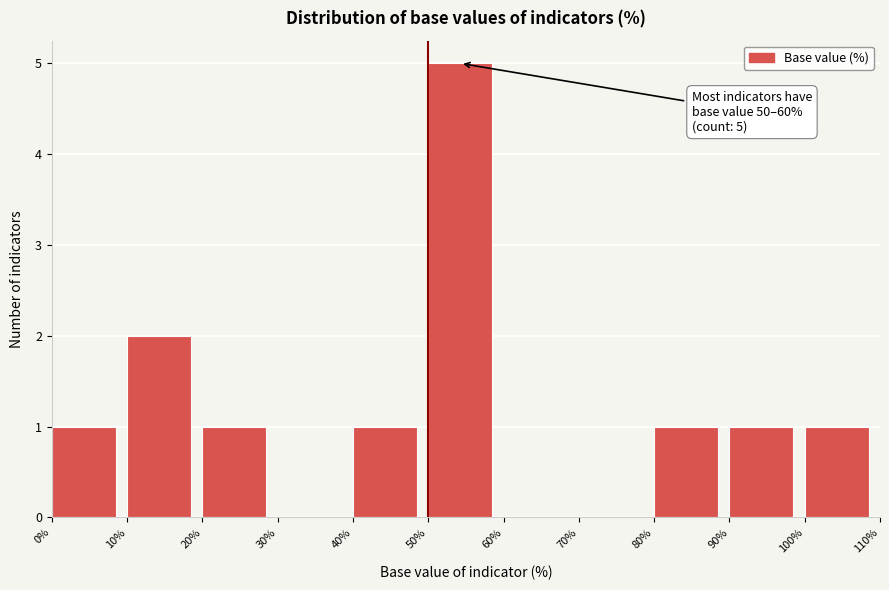

Over which range of the x-axis is the bar tallest?

50% to 60%